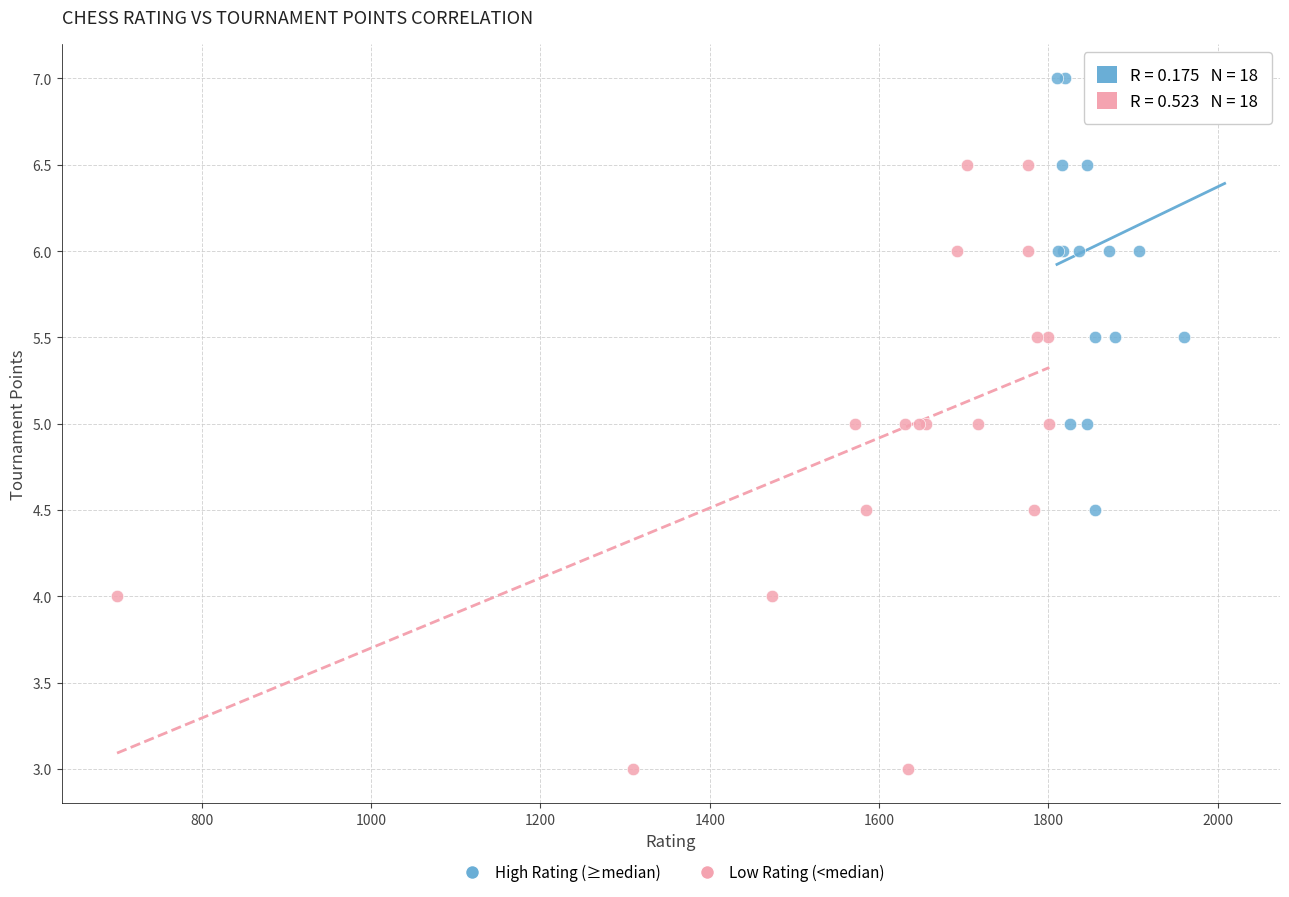

Which series has the largest Y range (max minus min)?

Low Rating (<median)